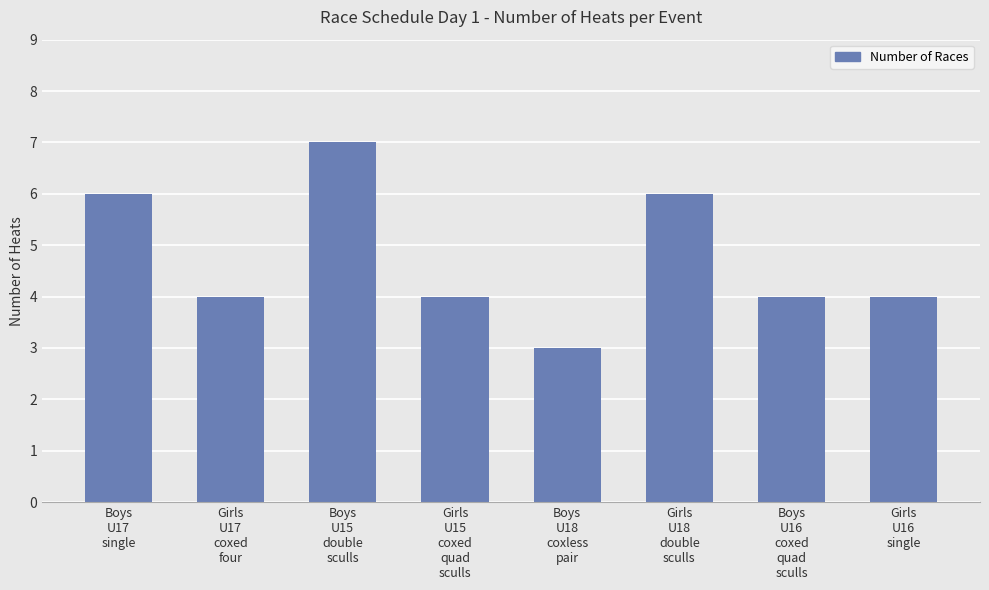

How many series are shown in this chart?

1